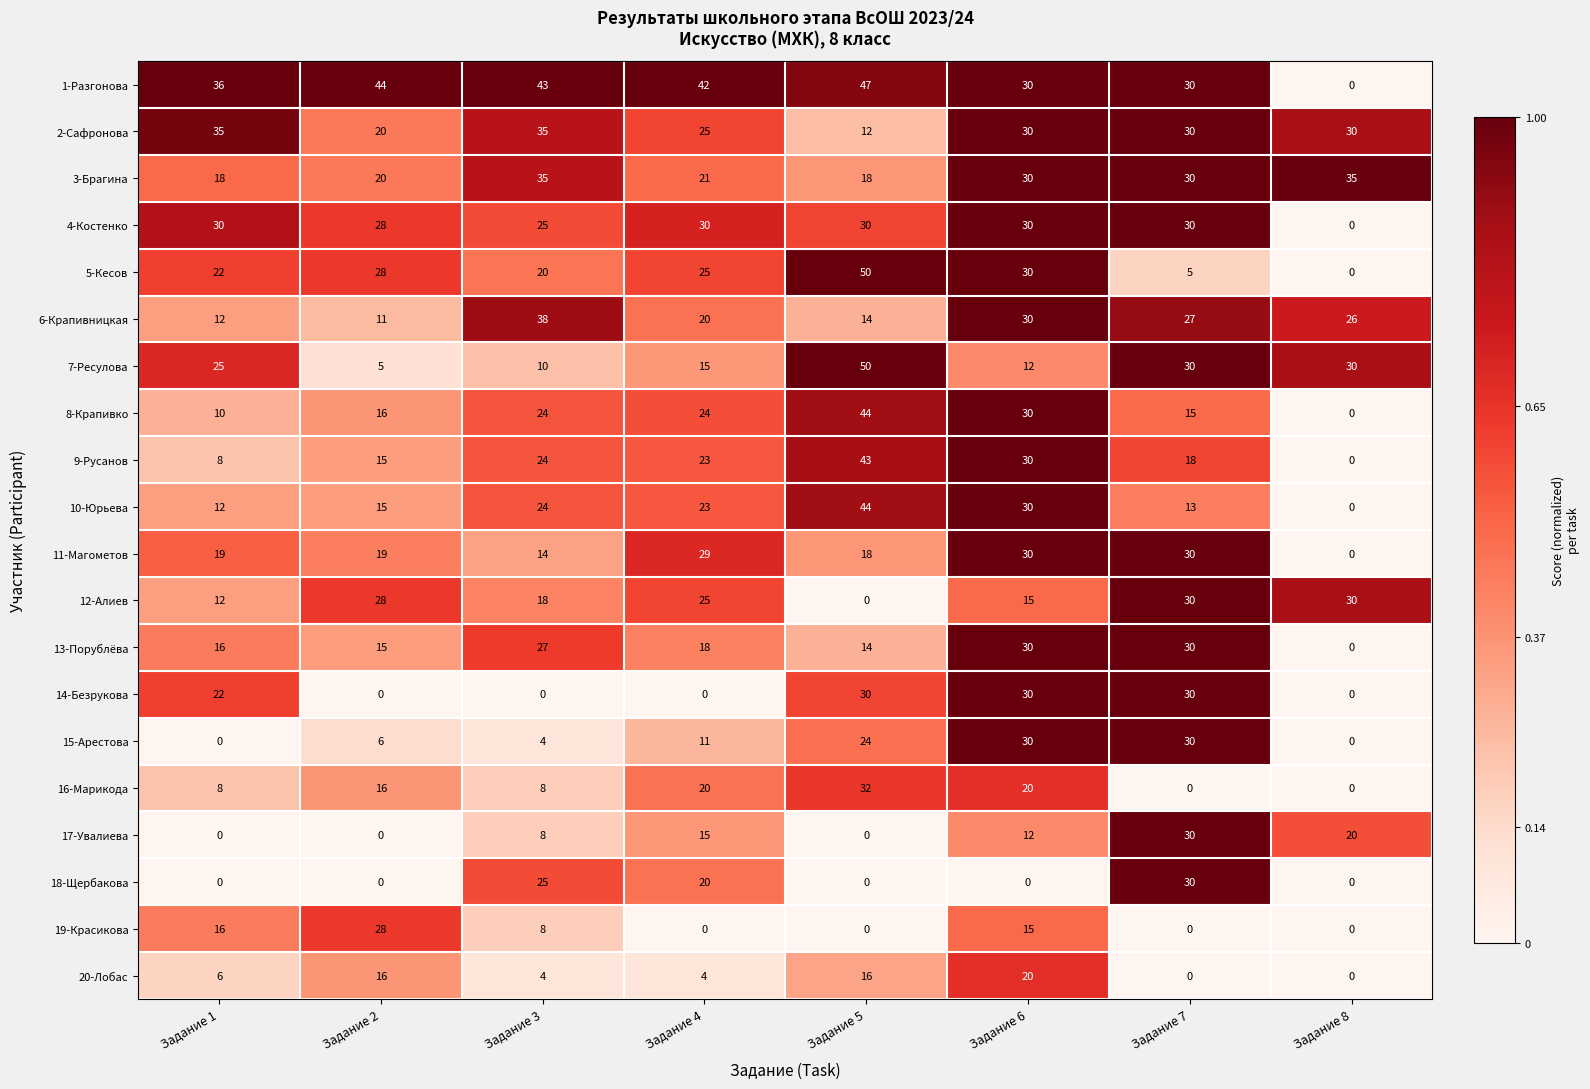

Which series has the largest range (max minus min)?

5-Кесов